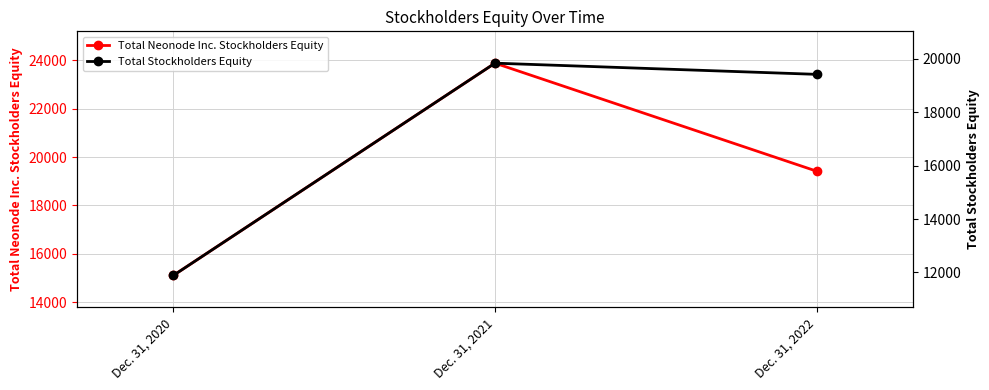

Which label corresponds to the largest value in the chart?

Dec. 31, 2021